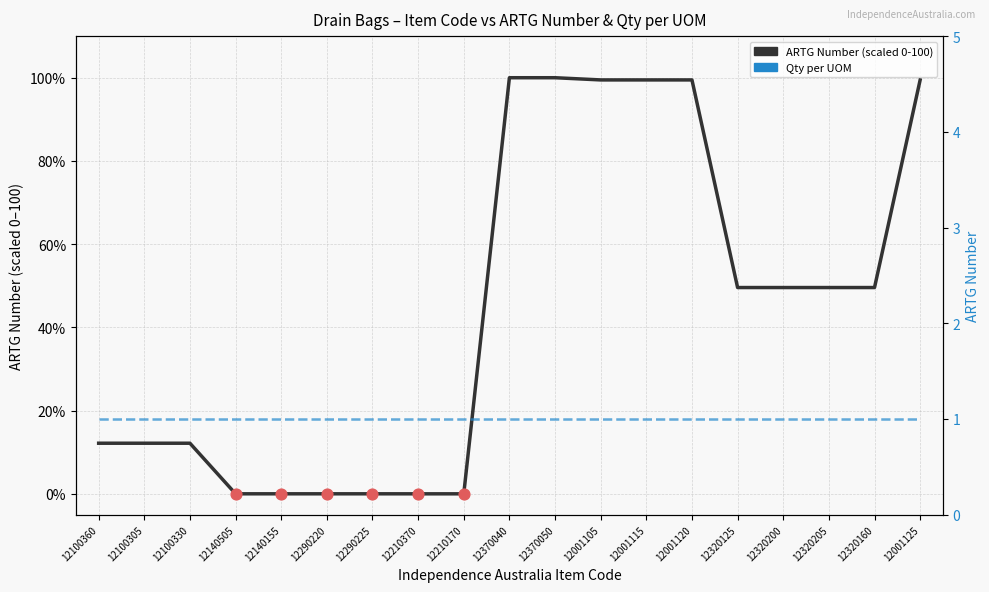

Which series has the widest spread of Y values?

ARTG Number (scaled 0-100)